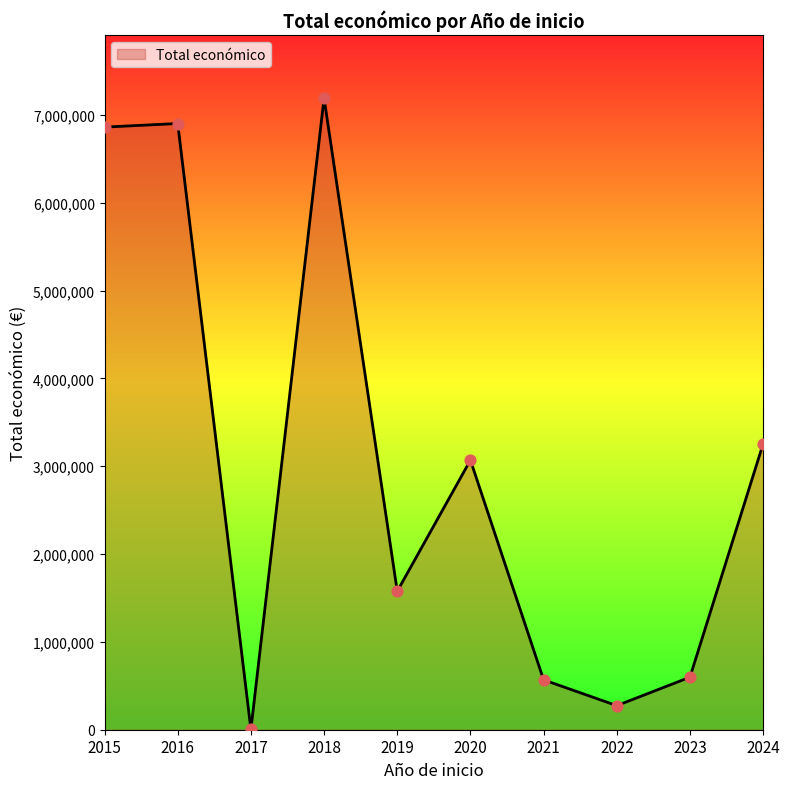

Approximately how many times larger is the value at 2024 compared to 2020?

1.1